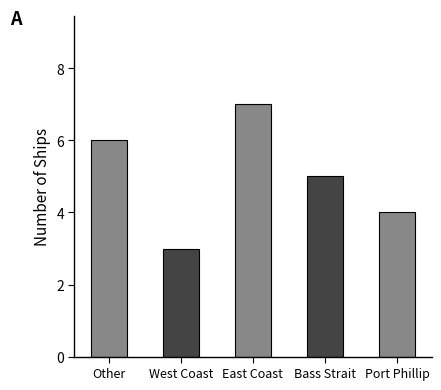

Which category has the lowest value across all series?

West Coast